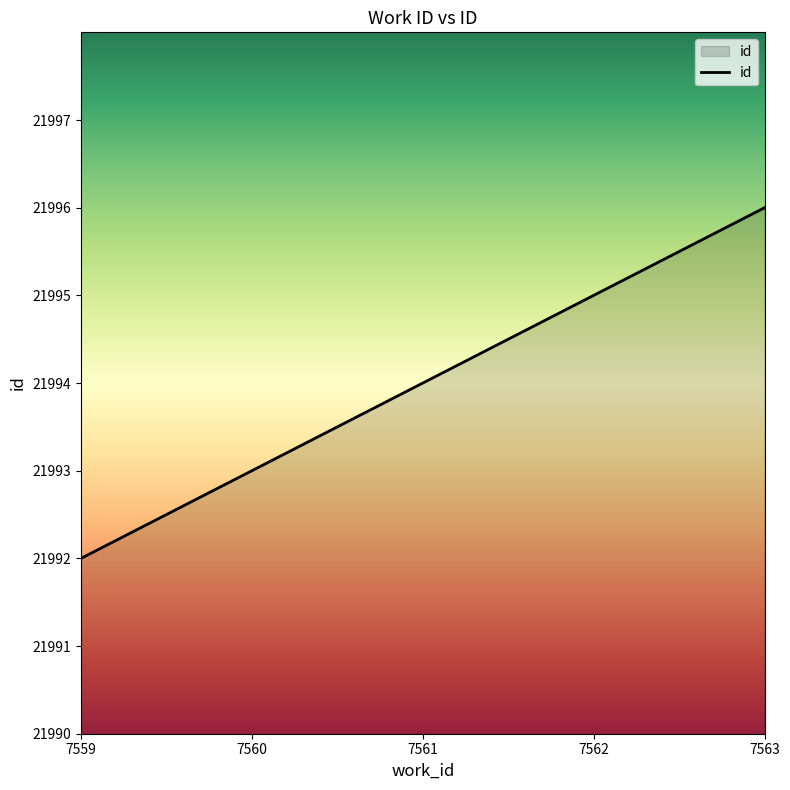

Does the chart have visible grid lines?

No